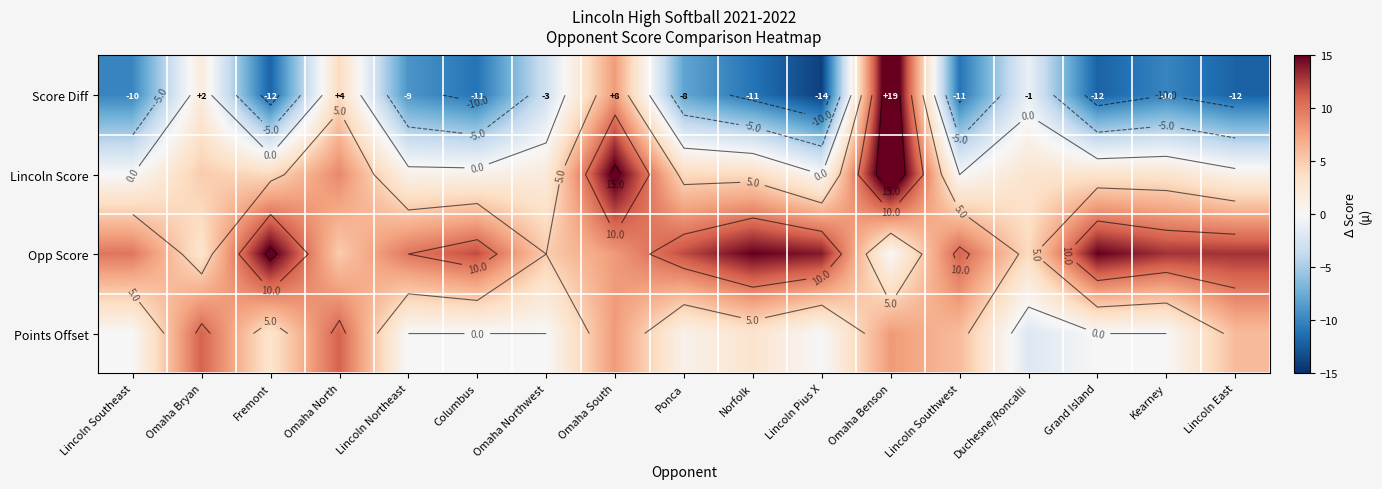

At which label does Lincoln Score first exceed 3?

Omaha Bryan